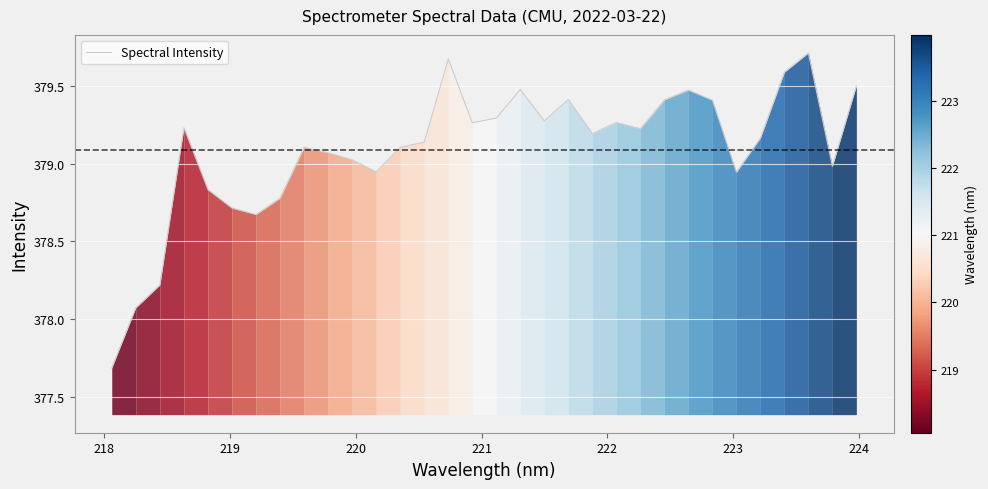

What is the smallest value displayed?

377.7